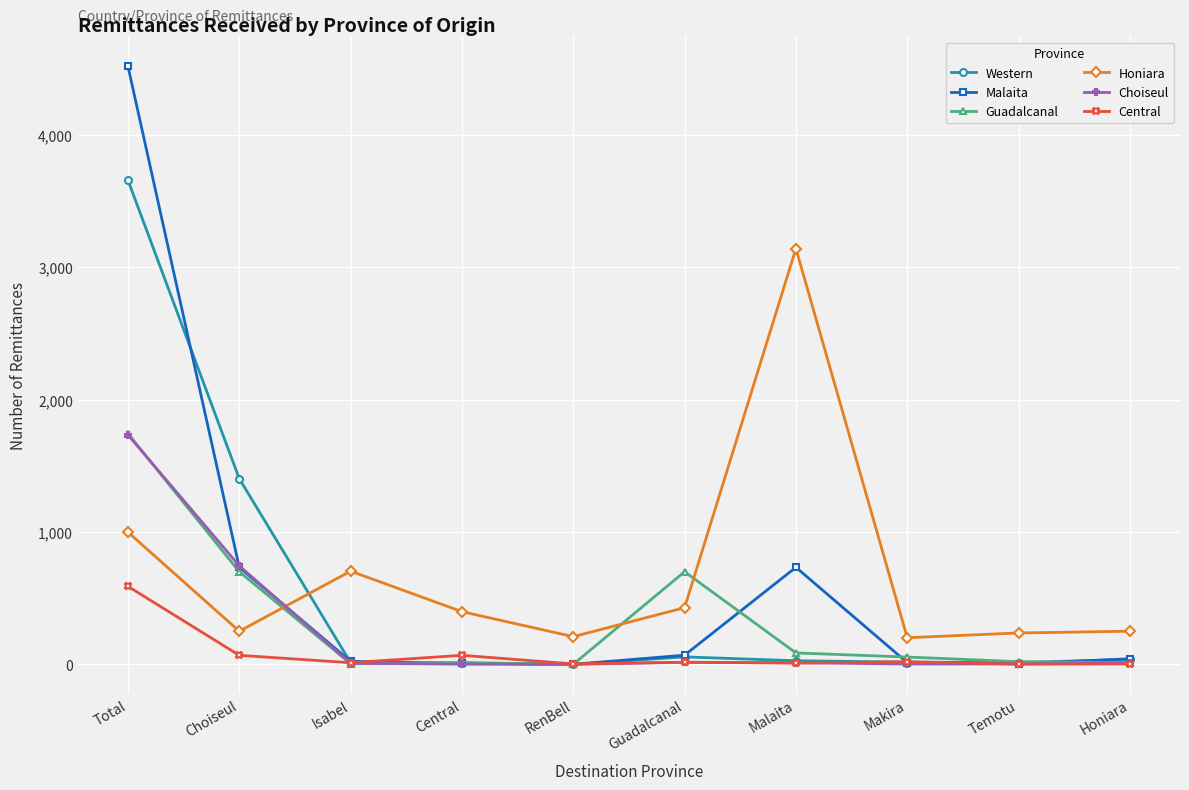

At which label does Guadalcanal reach its peak?

Total